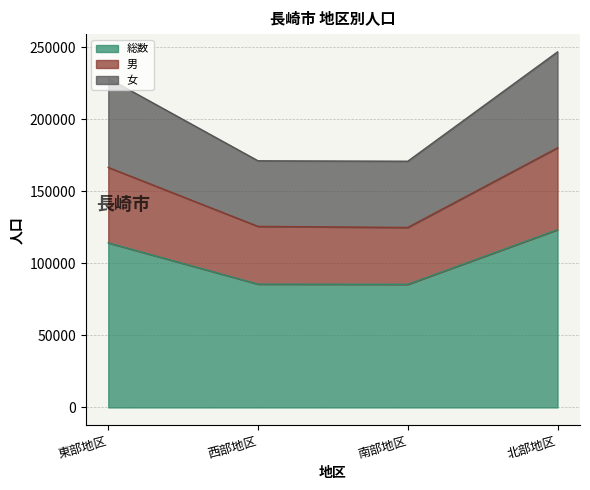

What is the label of the 4th point from the left?

北部地区